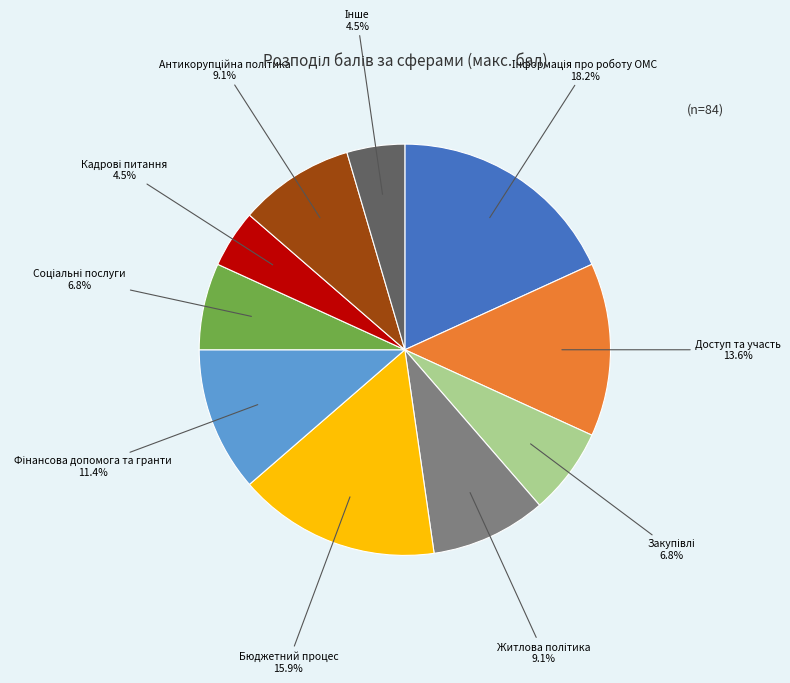

Is there any slice that represents more than half of the pie?

No